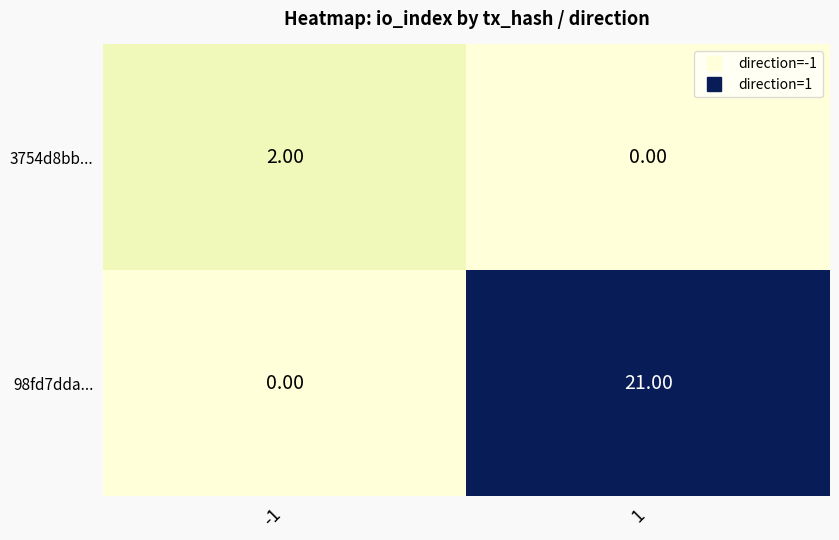

List the series in order of their overall mean, lowest first.

3754d8bb..., 98fd7dda...